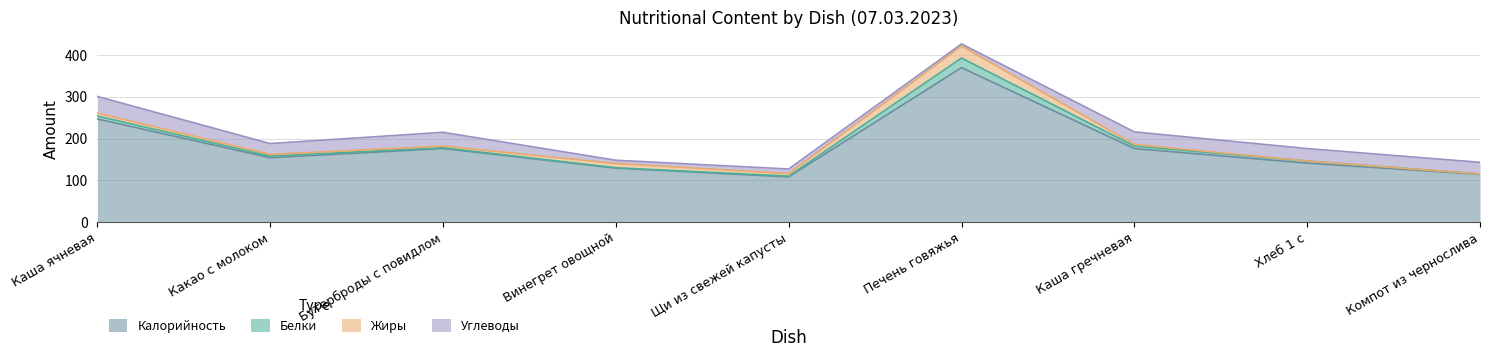

Which series has the largest total across all categories?

Калорийность